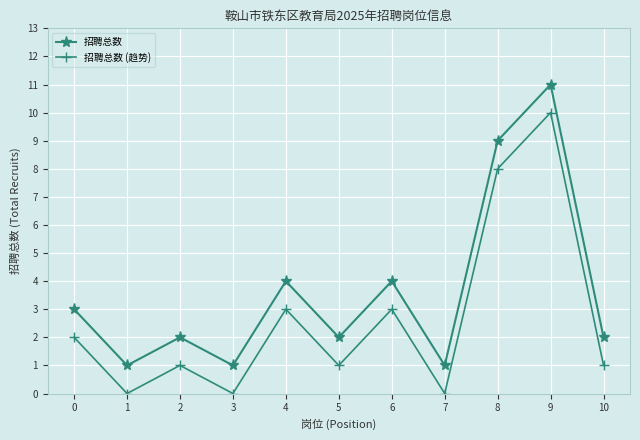

What is the difference between the second highest and second lowest values in the 招聘总数 (趋势) series?

8